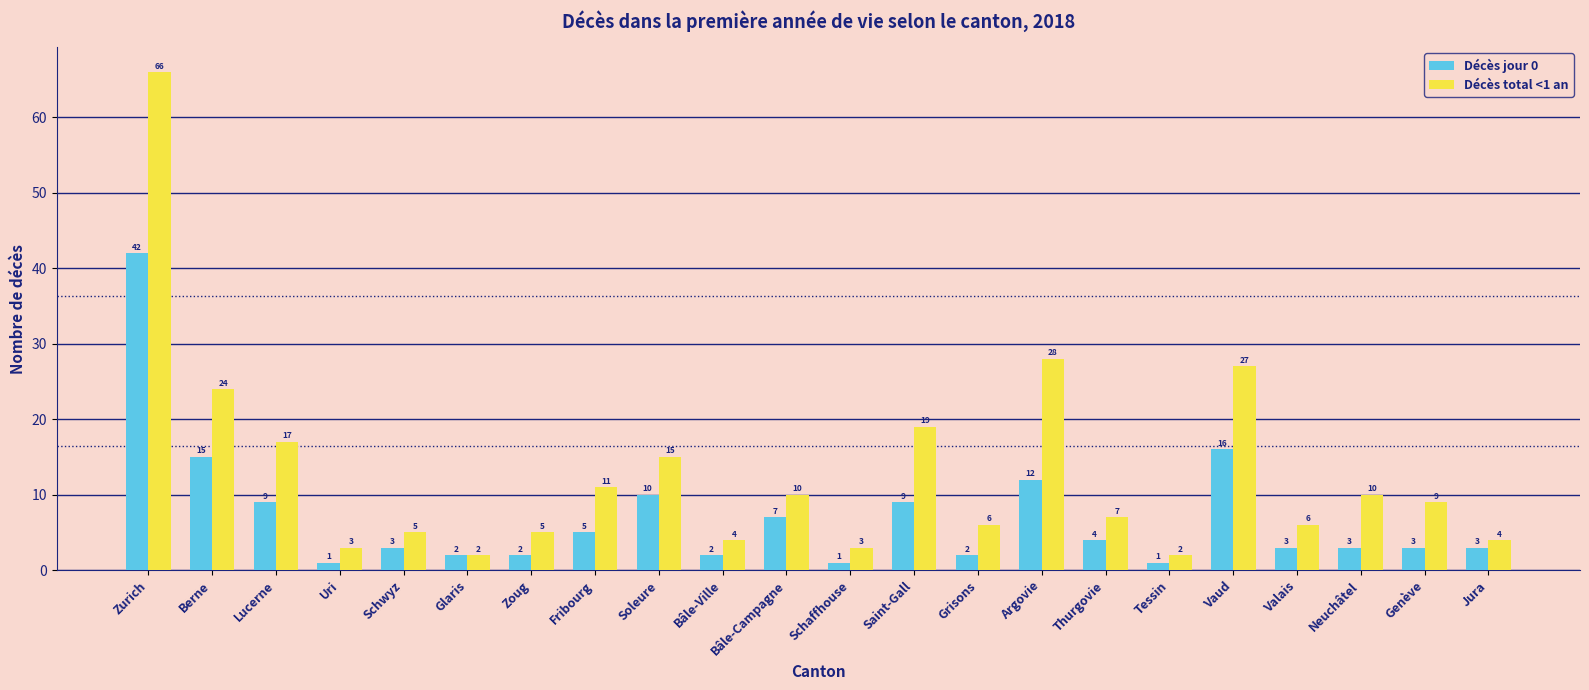

Count the number of categories in the chart.

22